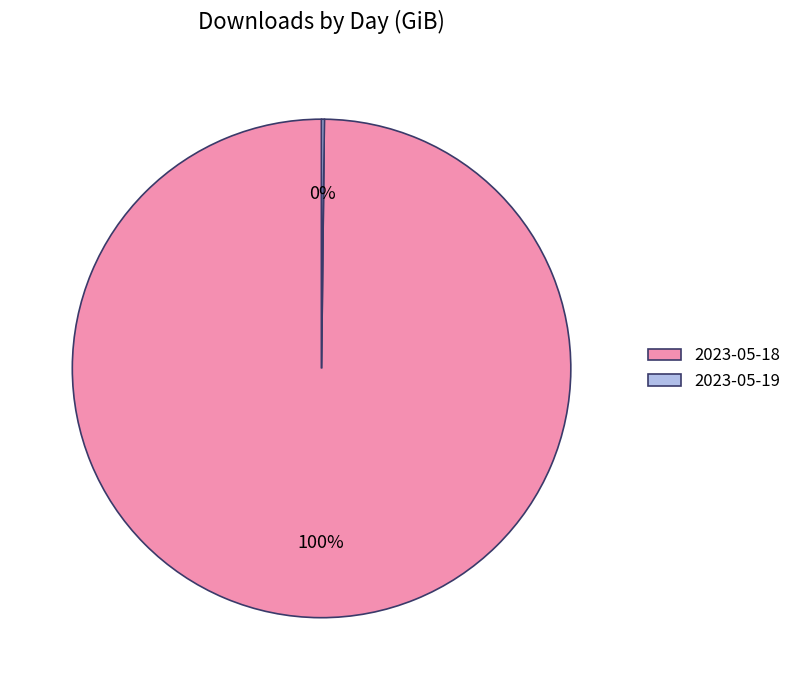

True or false: 2023-05-18 accounts for 90% of the total.

False